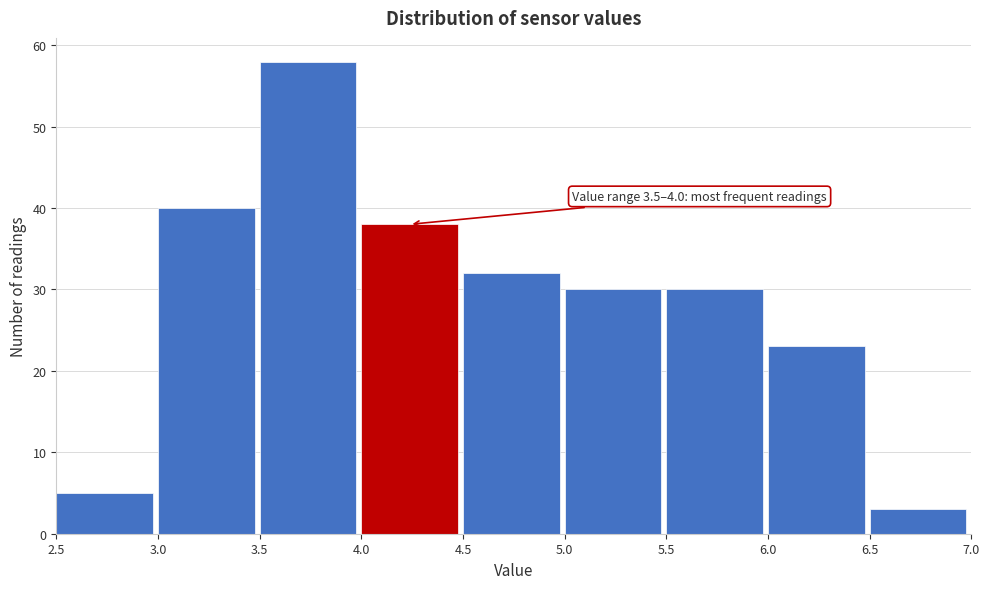

Over which range of the x-axis is the bar tallest?

3.5 to 4.0